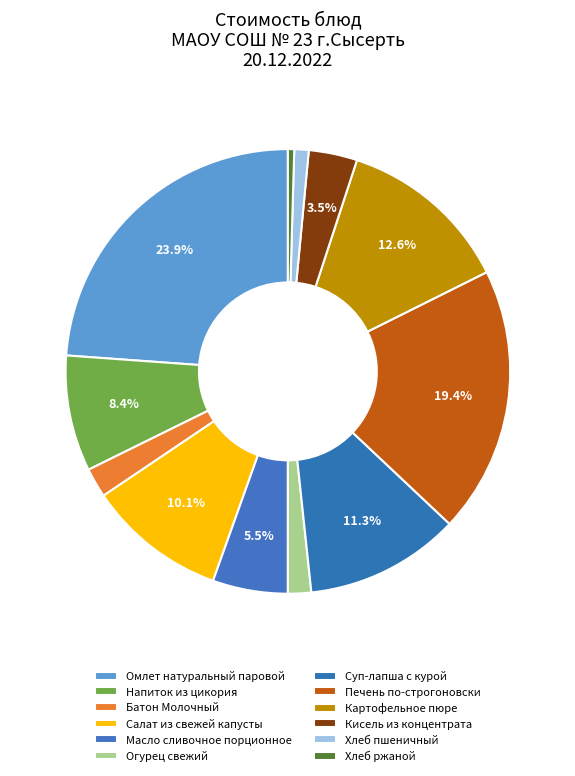

Is there a majority slice in this chart?

No